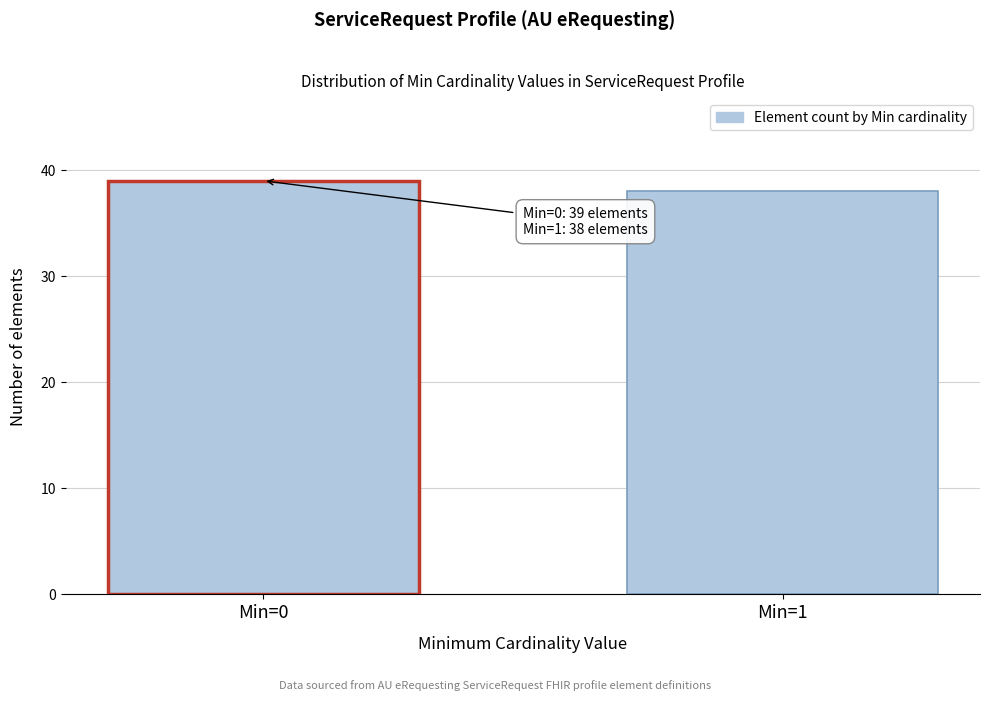

Reading right to left, transcribe all the data shown in this chart.

Min=1=38	Min=0=39